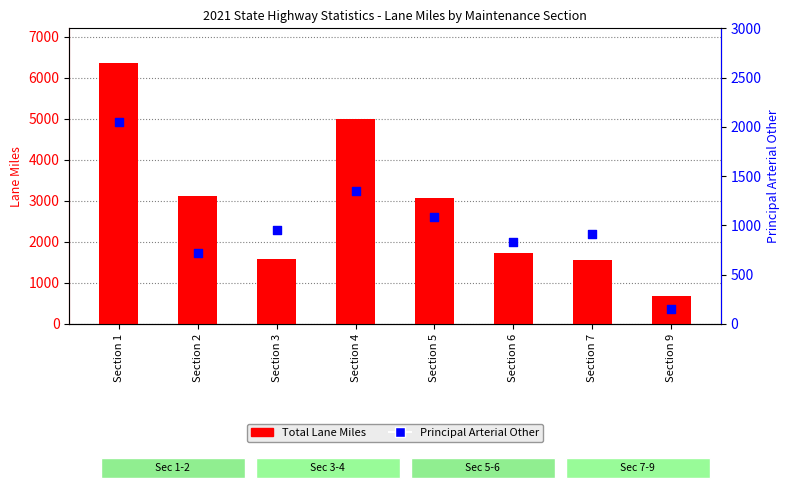

Which series reaches the maximum Y coordinate?

Total Lane Miles